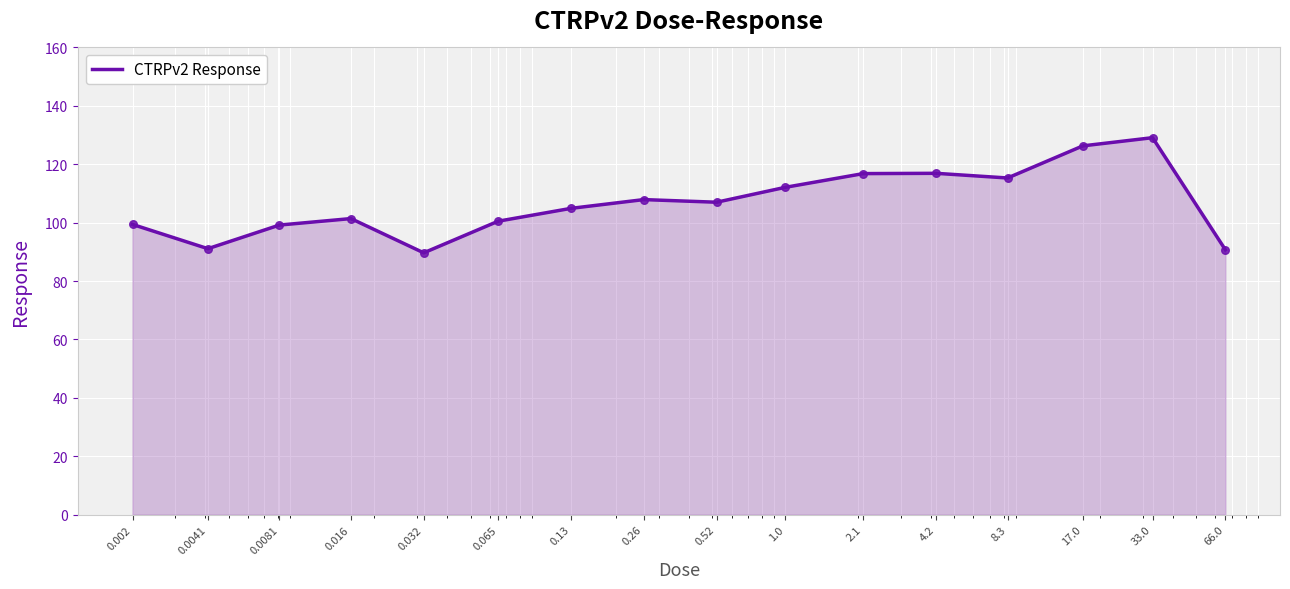

What is the difference between the maximum and minimum values?

39.4